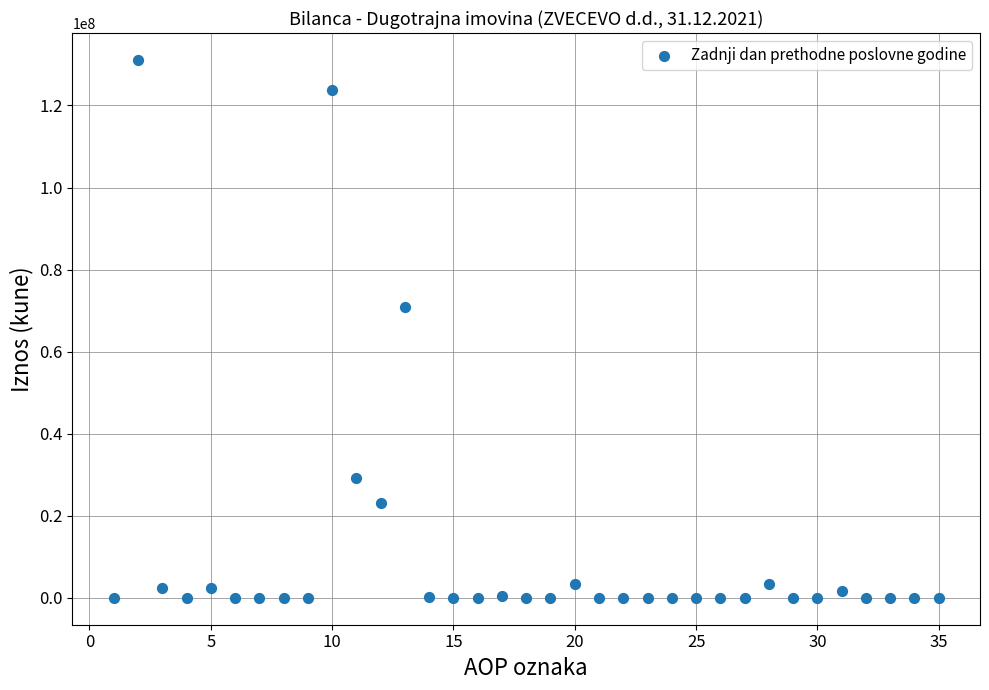

What is the range of Y values (max minus min)?

131093627